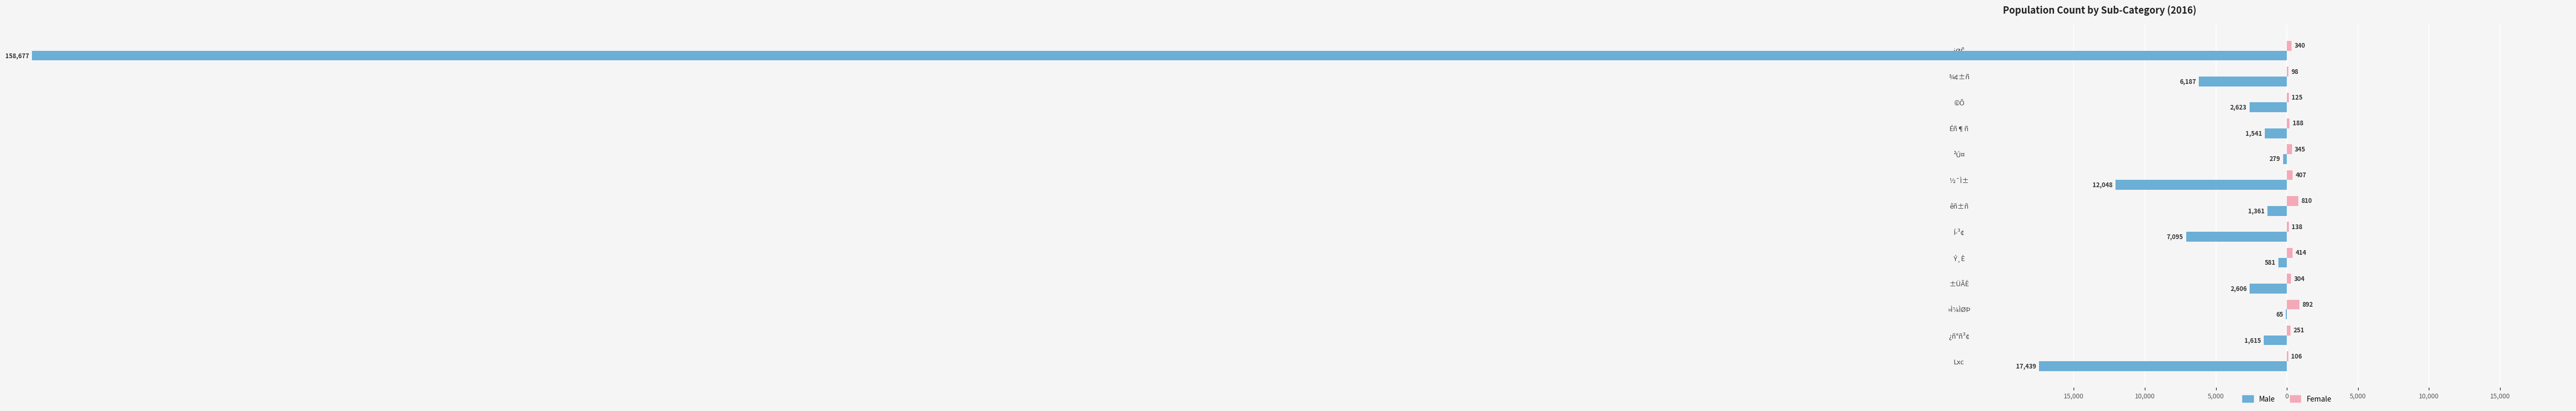

Reading left to right, extract all data points from this chart.

Male: -158677	-6187	-2623	-1541	-279	-12048	-1361	-7095	-581	-2606	-65	-1615	-17439
Female: 340	98	125	188	345	407	810	138	414	304	892	251	106